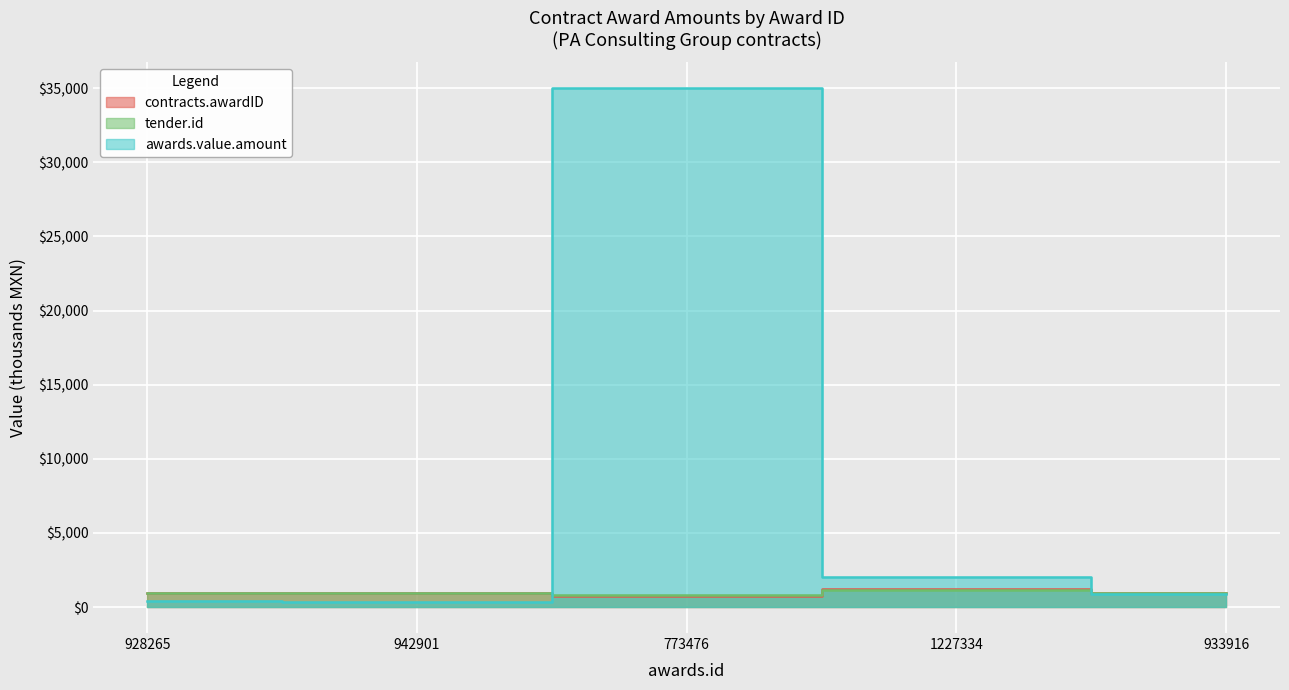

What is the label of the 5th point from the right?

928265